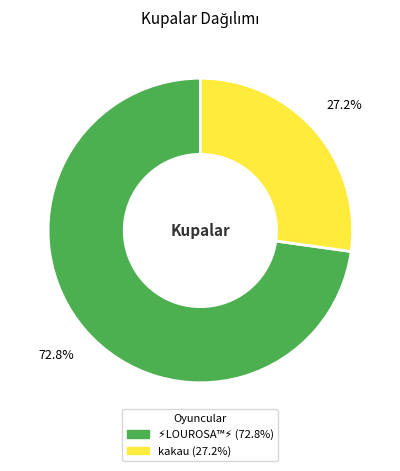

To the nearest percent, what is the average slice percentage?

50%